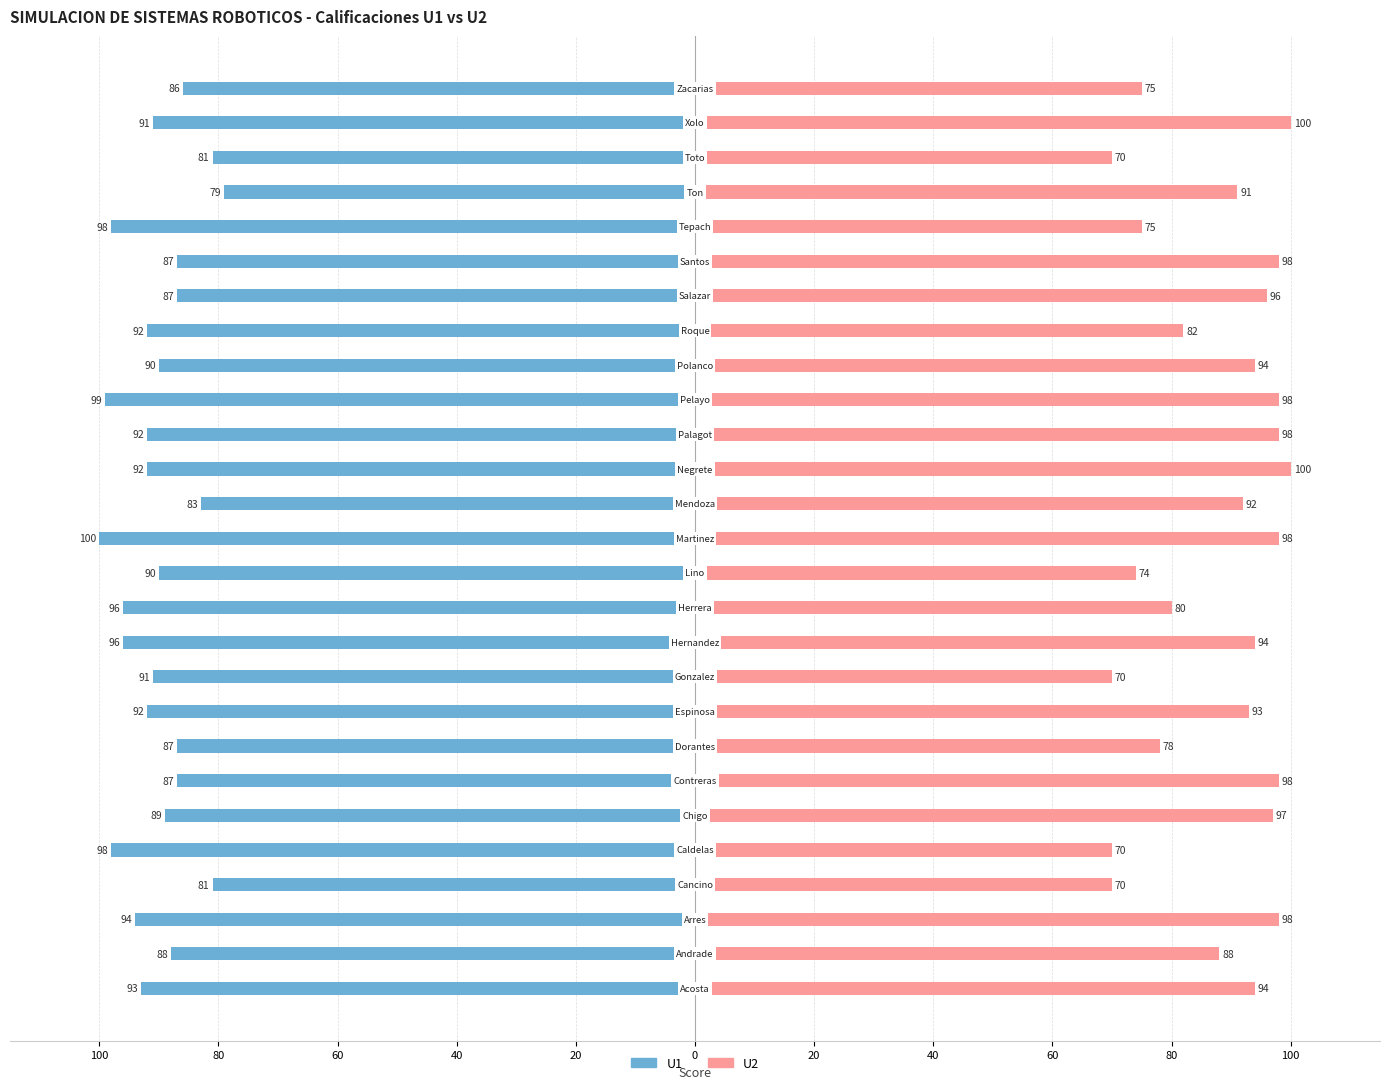

How many values in the U1 series are below -91?

12